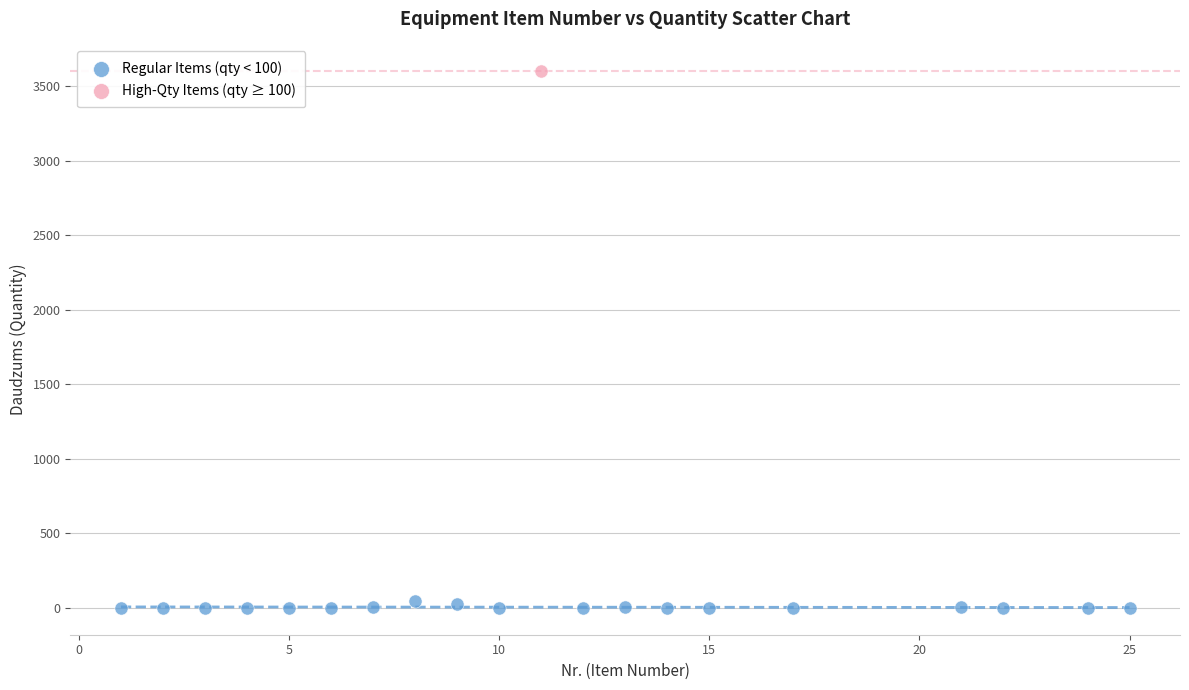

What are all the series names shown in the legend?

Regular Items (qty < 100), High-Qty Items (qty ≥ 100)